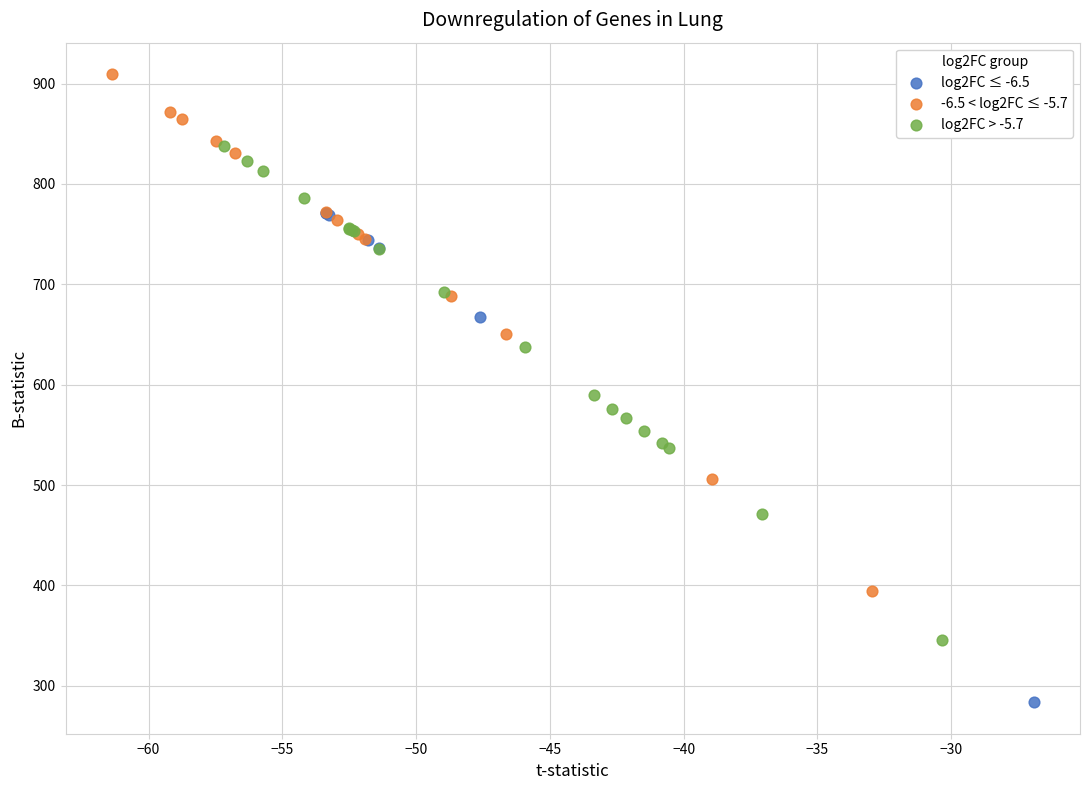

Which series reaches the maximum Y coordinate?

-6.5 < log2FC ≤ -5.7